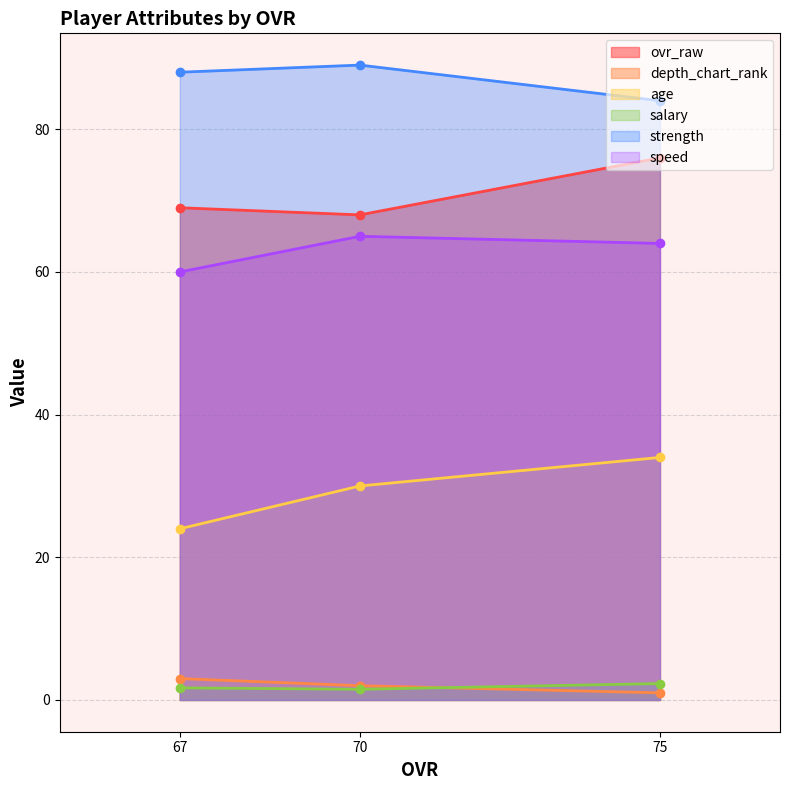

At which label does ovr_raw reach its peak?

75